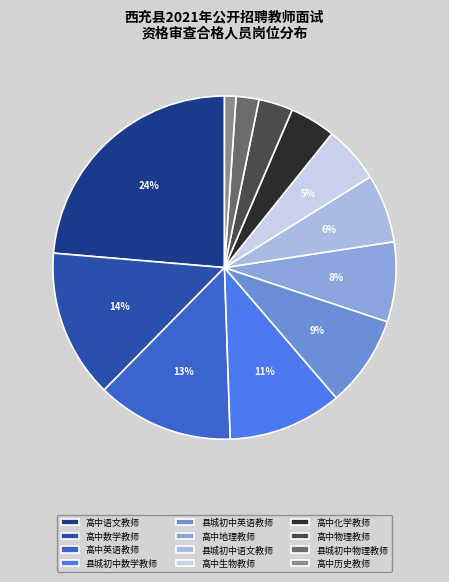

To the nearest percent, what portion does 县城初中数学教师 represent?

11%